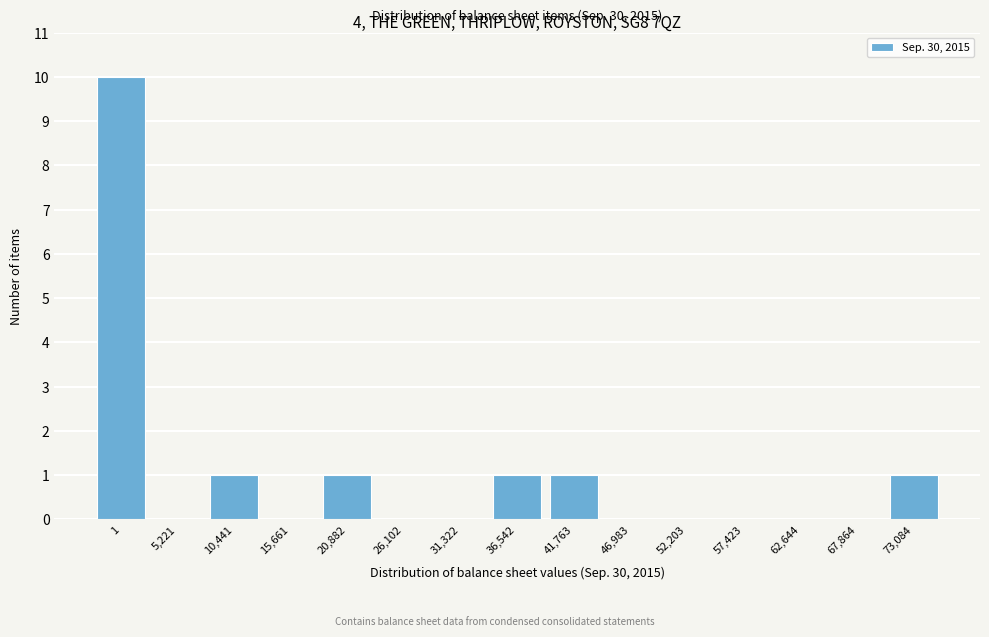

Reading left to right, transcribe all the data shown in this chart.

1=10	5,221=0	10,441=1	15,661=0	20,882=1	26,102=0	31,322=0	36,542=1	41,763=1	46,983=0	52,203=0	57,423=0	62,644=0	67,864=0	73,084=1